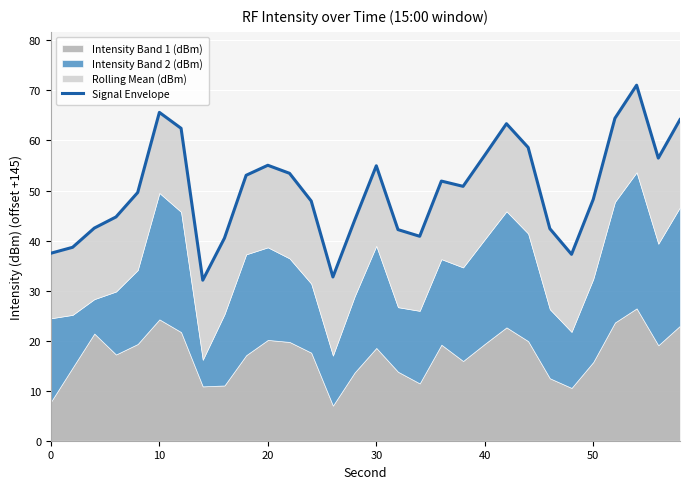

What is the difference between the maximum and minimum values?

39.0